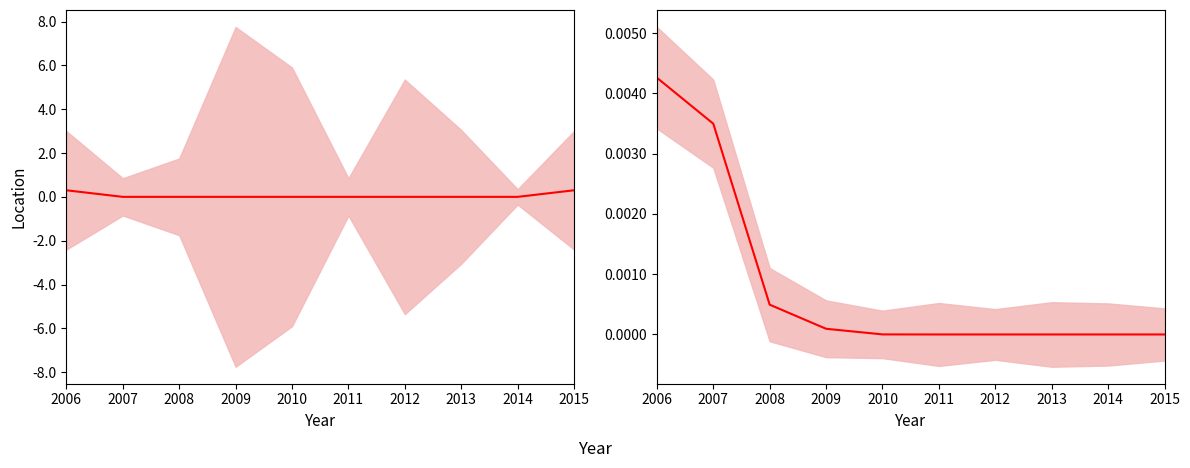

Does the chart have visible grid lines?

No